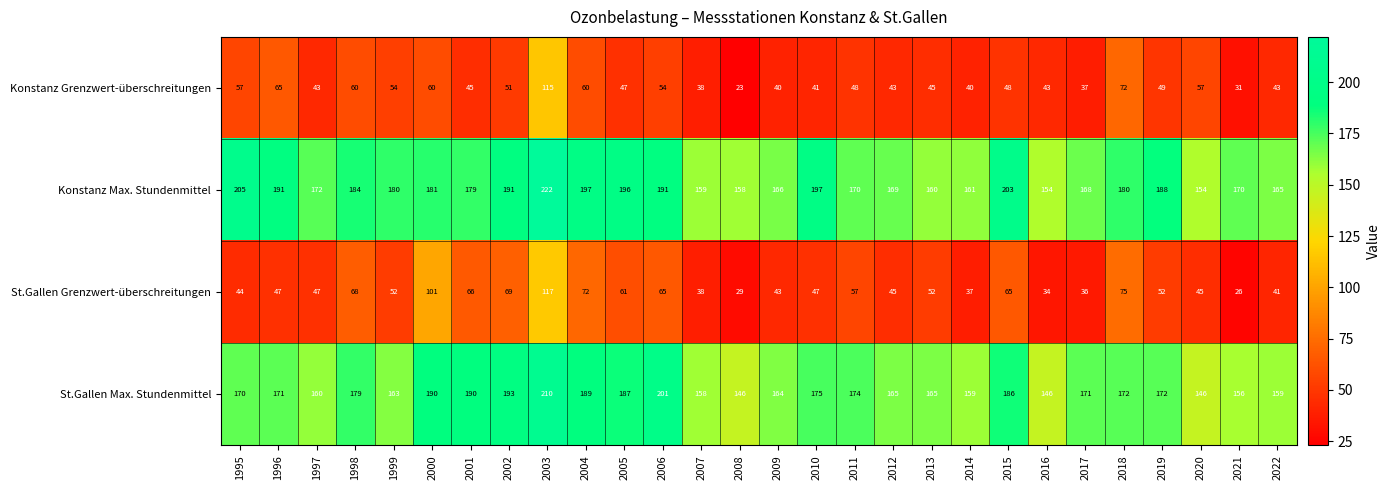

What is the sum of all St.Gallen Grenzwert-überschreitungen values?

1531